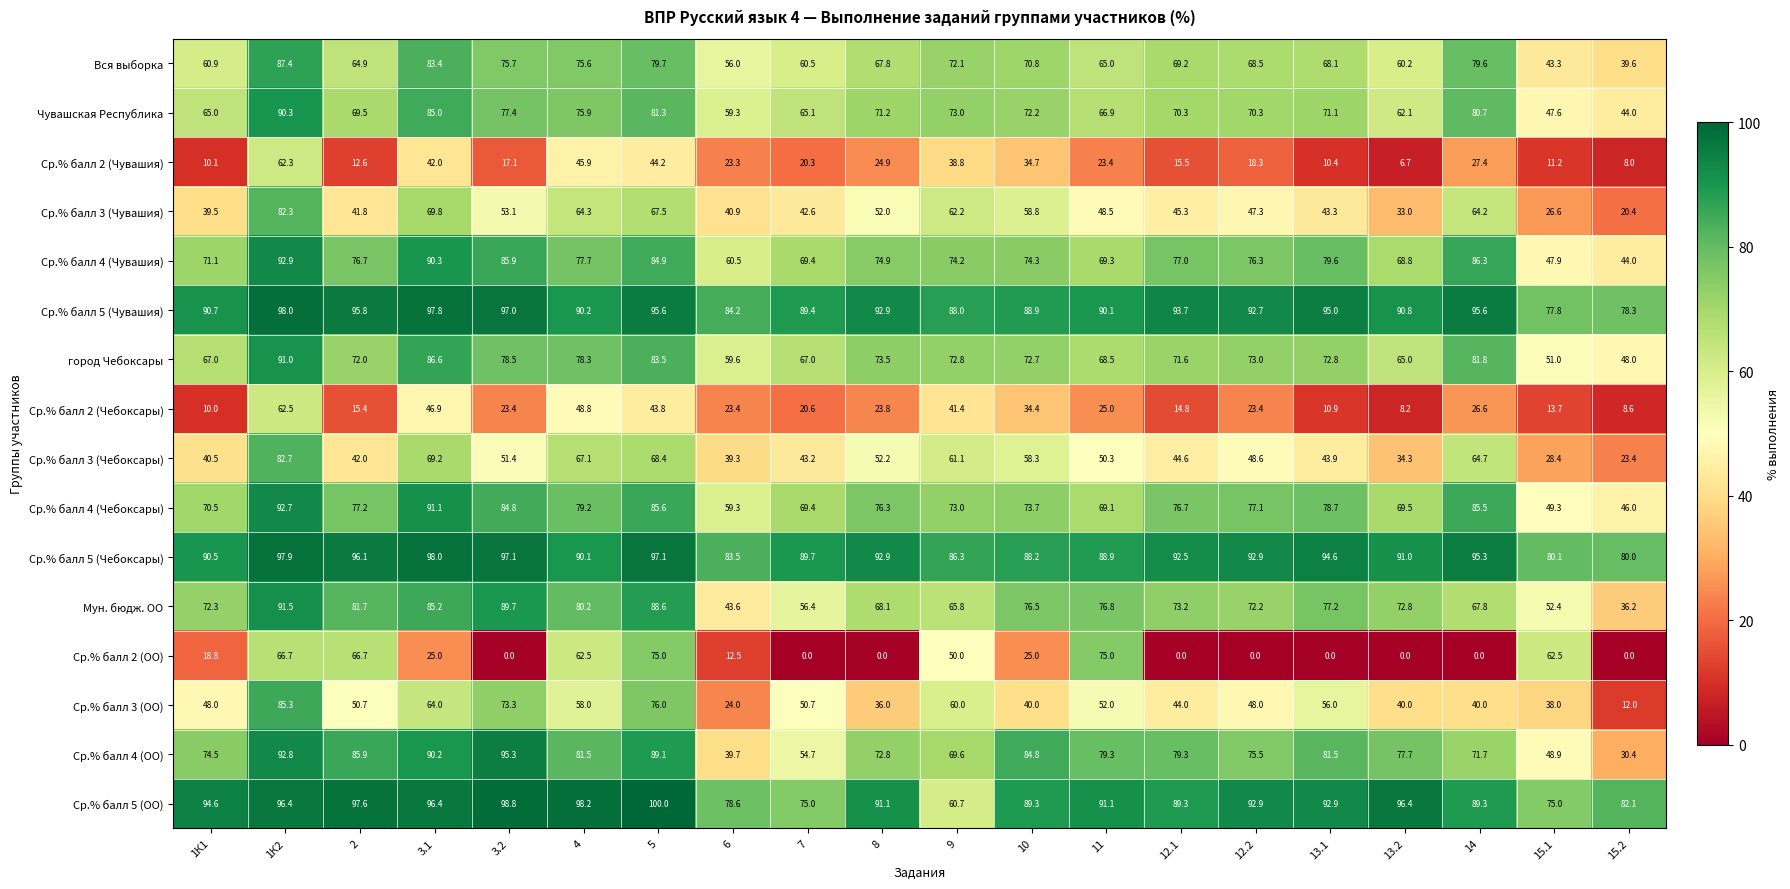

What is the difference between the highest and lowest values at 9?

49.2